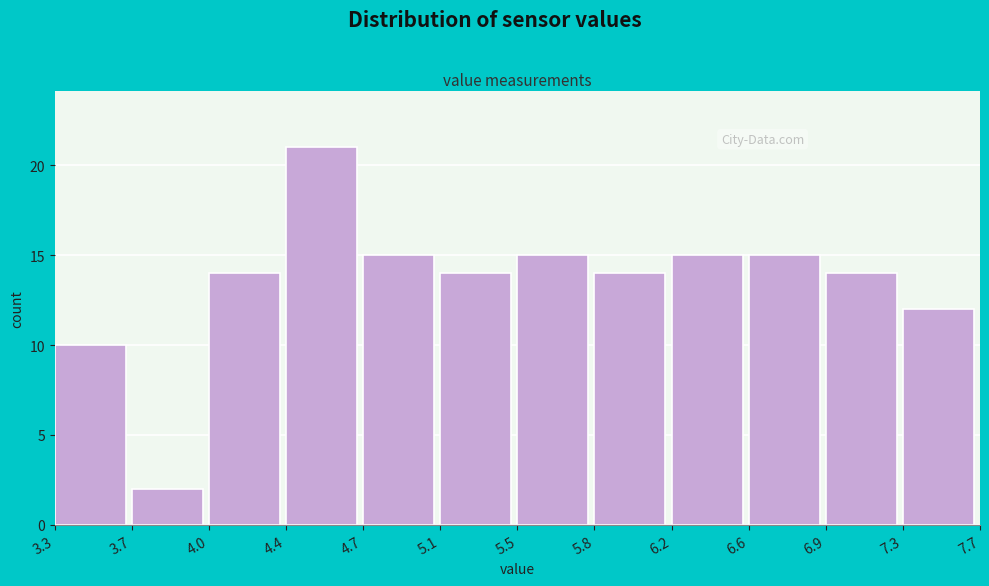

Reading left to right, list all the values displayed in this chart.

3.3=10	3.7=2	4.0=14	4.4=21	4.7=15	5.1=14	5.5=15	5.8=14	6.2=15	6.6=15	6.9=14	7.3=12